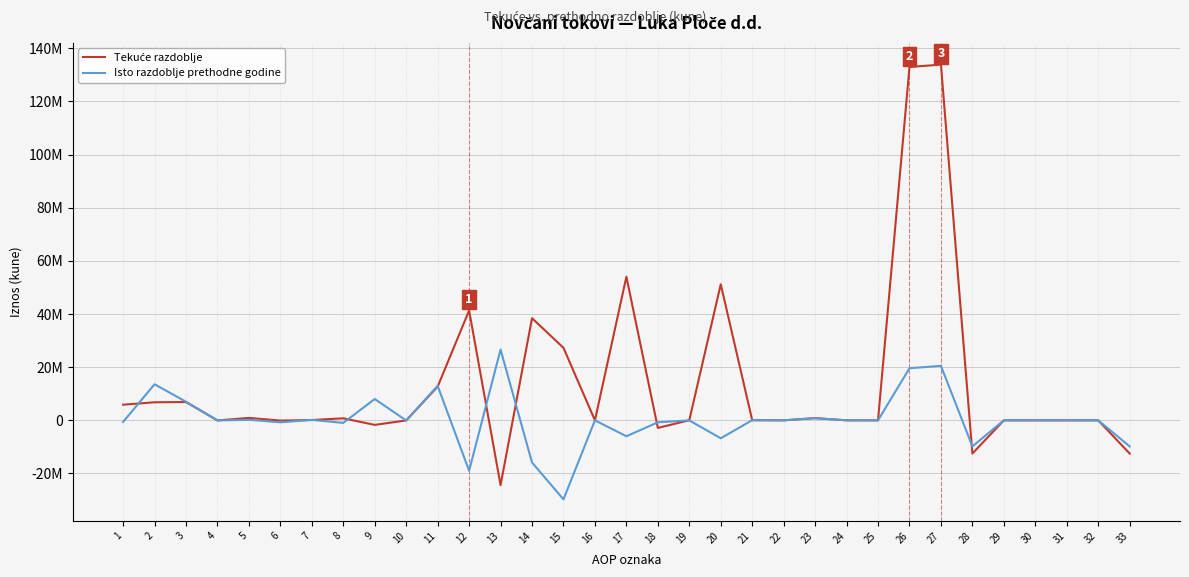

Is it true that Tekuće razdoblje equals 33924 at 19?

True